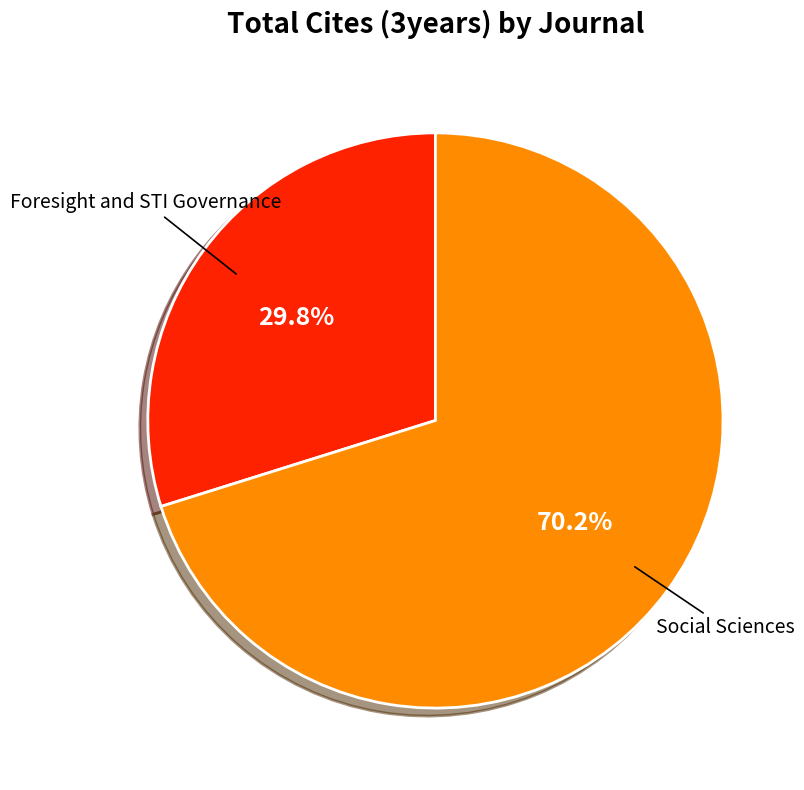

True or false: Foresight and STI Governance accounts for 21% of the total.

False